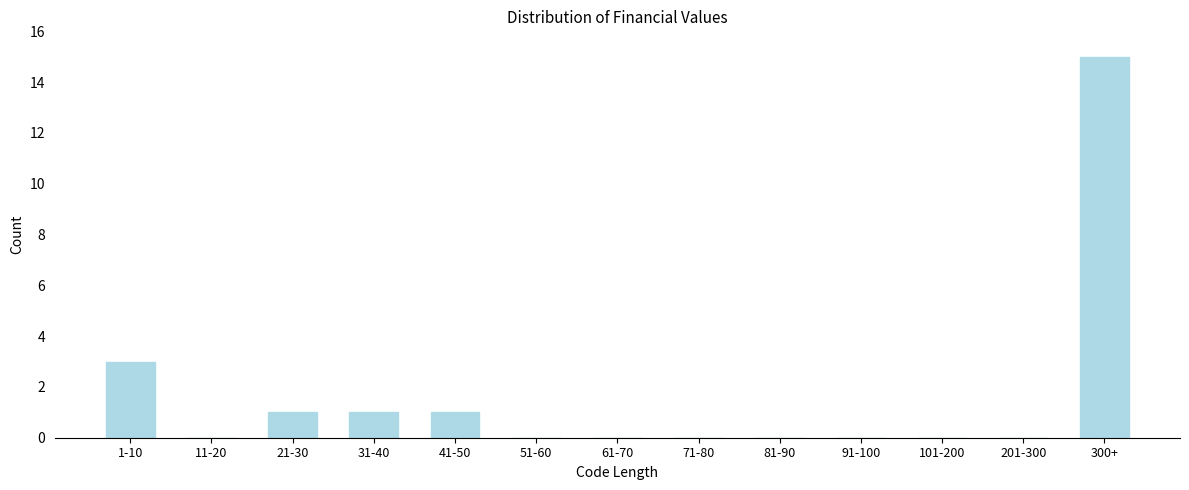

Reading left to right, what are all the values shown in this chart?

1-10=3	11-20=0	21-30=1	31-40=1	41-50=1	51-60=0	61-70=0	71-80=0	81-90=0	91-100=0	101-200=0	201-300=0	300+=15